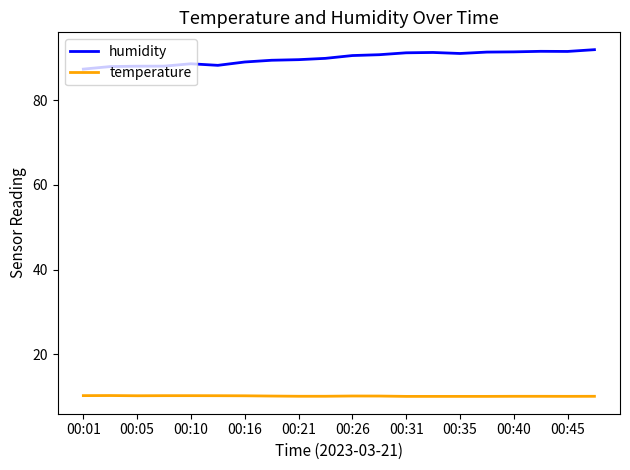

Which series has the widest spread of values?

humidity